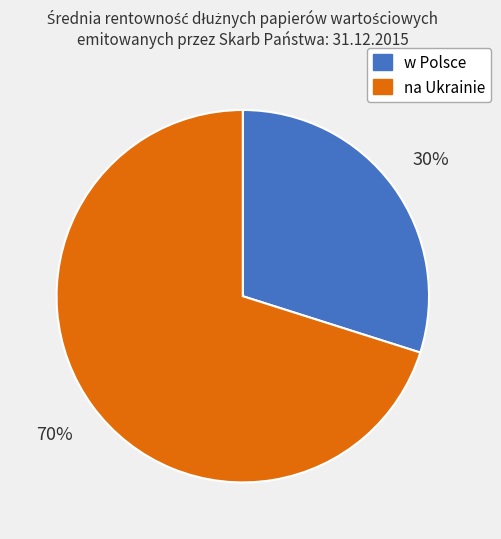

What percentage is the na Ukrainie slice, to the nearest percent?

70%